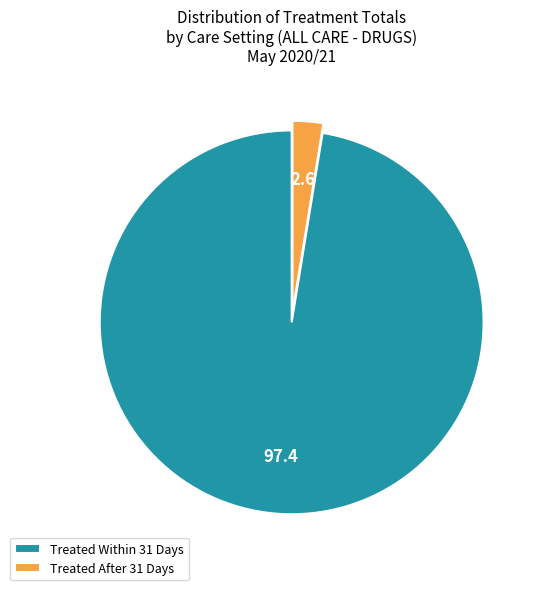

Between Treated After 31 Days and Treated Within 31 Days, which is larger?

Treated Within 31 Days